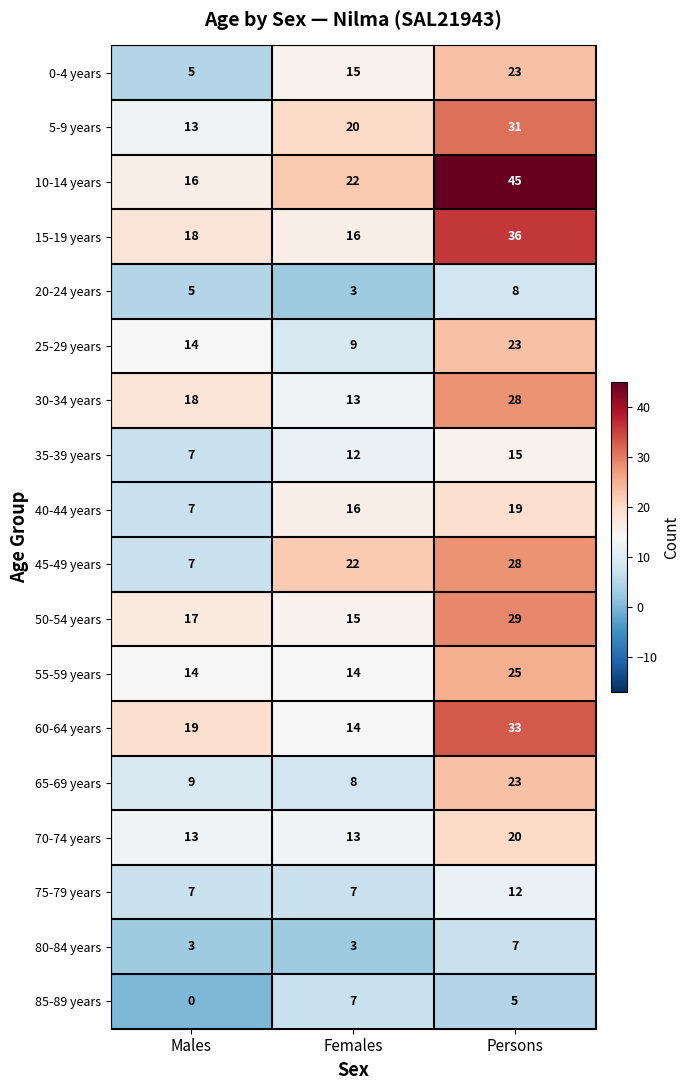

How many data points in 65-69 years are less than 9?

1